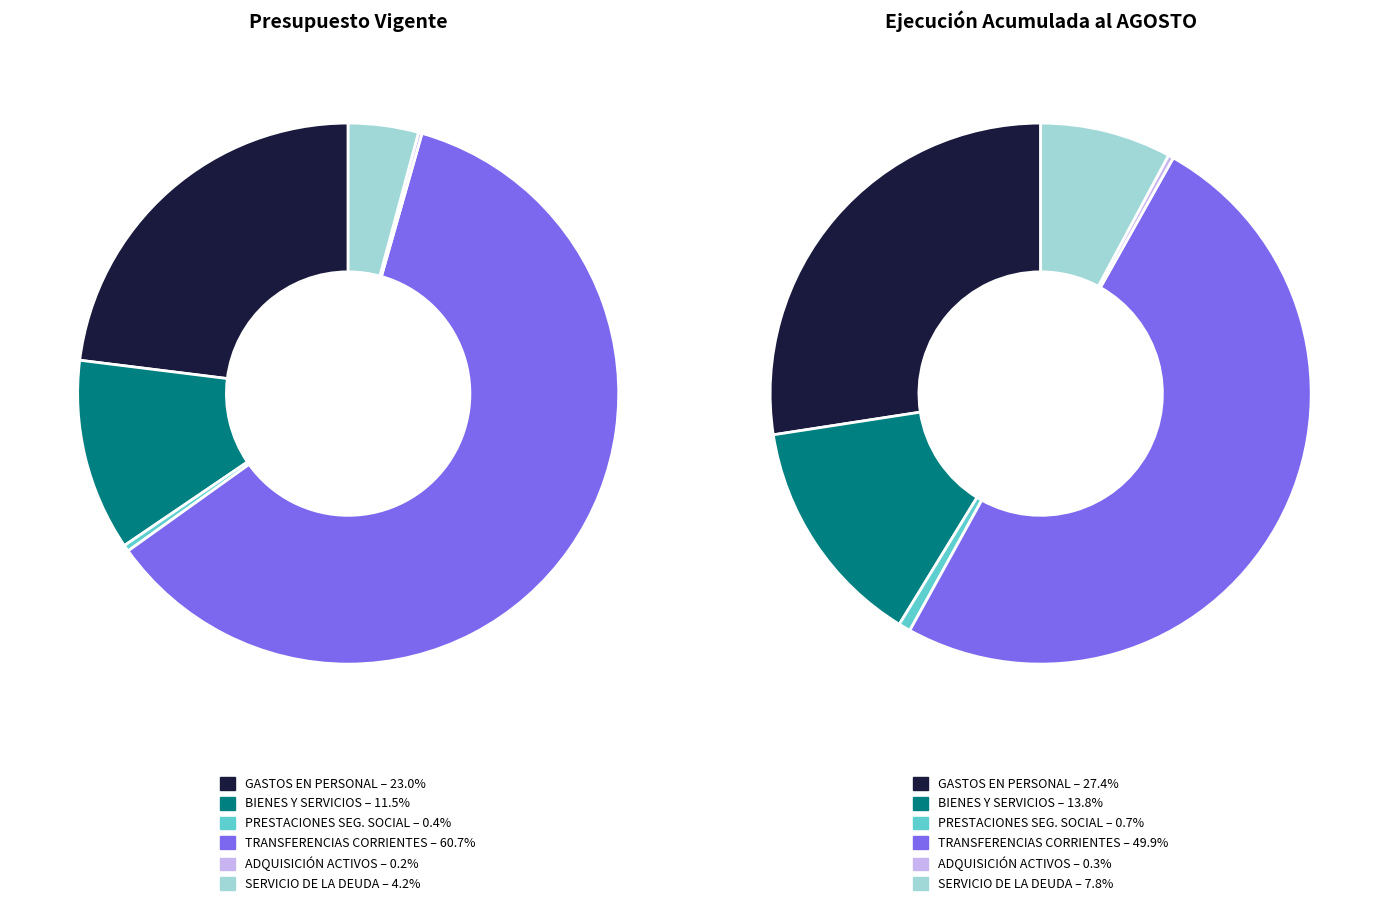

Rank the categories by value from lowest to highest.

ADQUISICIÓN DE ACTIVOS NO FINANCIEROS, PRESTACIONES DE SEGURIDAD SOCIAL, SERVICIO DE LA DEUDA, BIENES Y SERVICIOS DE CONSUMO, GASTOS EN PERSONAL, TRANSFERENCIAS CORRIENTES